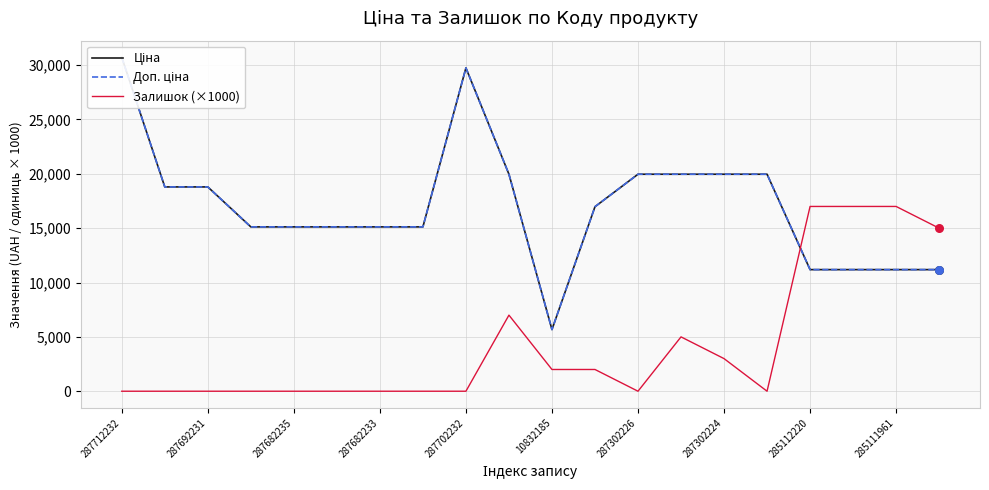

At how many categories does at least one series exceed 26849?

2